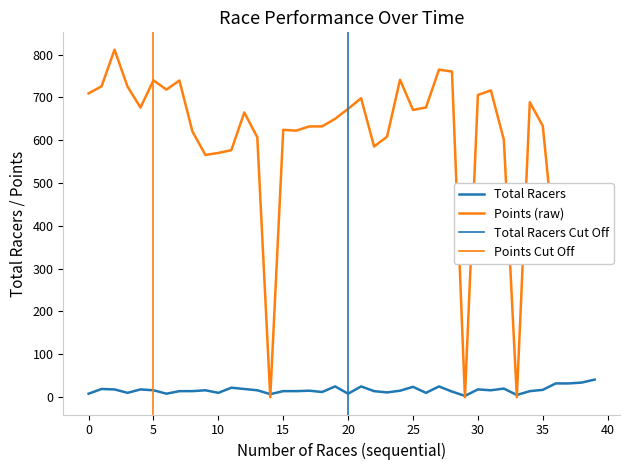

In Total Racers, how many points are lower than both neighbors (excluding endpoints)?

11